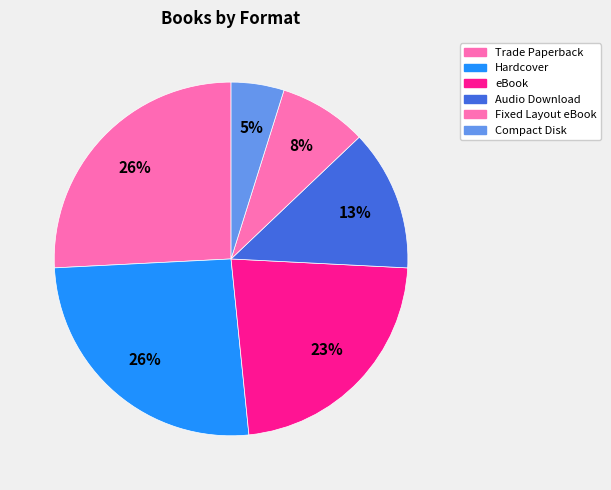

To the nearest percent, what portion does Fixed Layout eBook represent?

8%